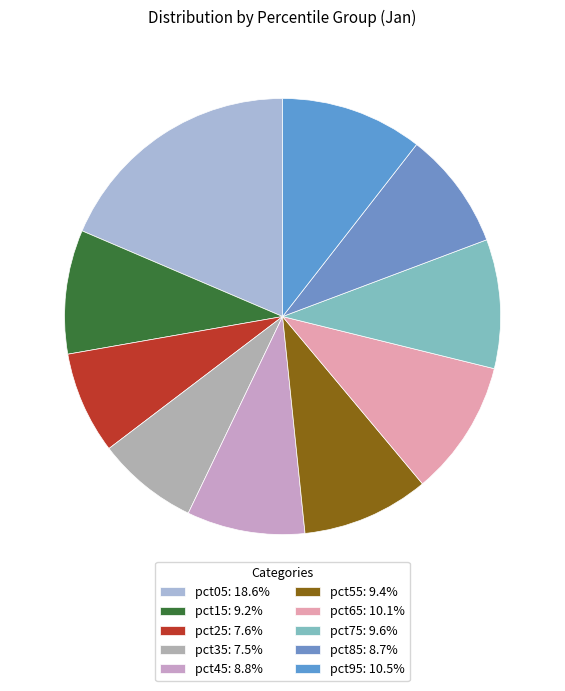

How much of the chart is everything except pct05?

81.4%